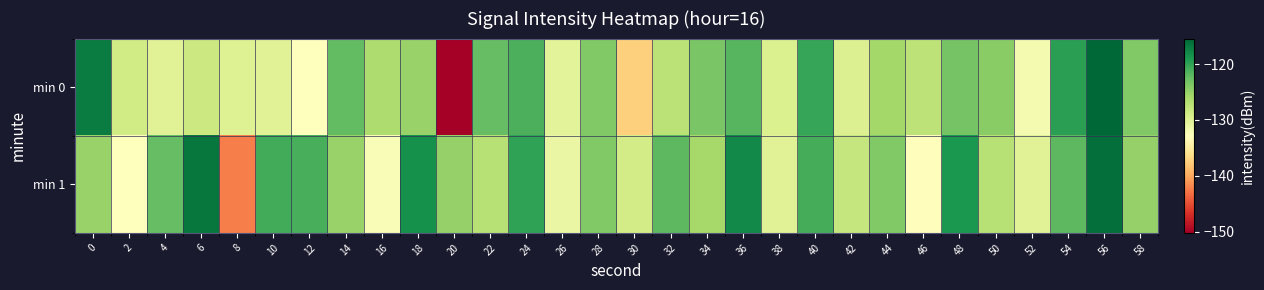

Rank the series by their average value, from lowest to highest.

min 0, min 1